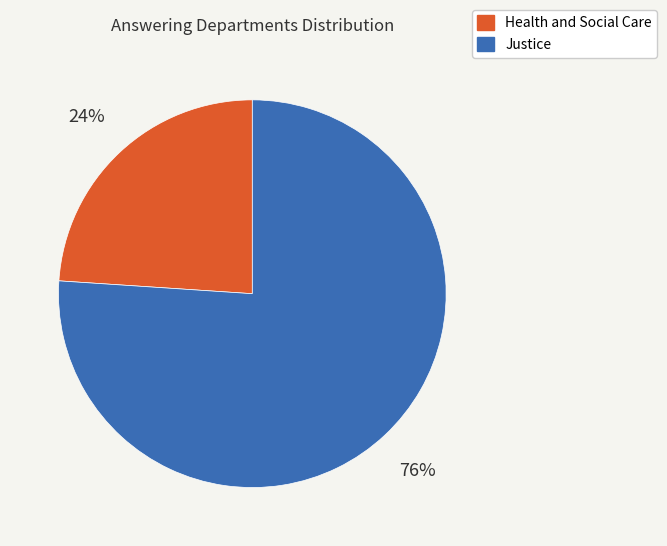

To the nearest percent, what portion does Health and Social Care represent?

24%